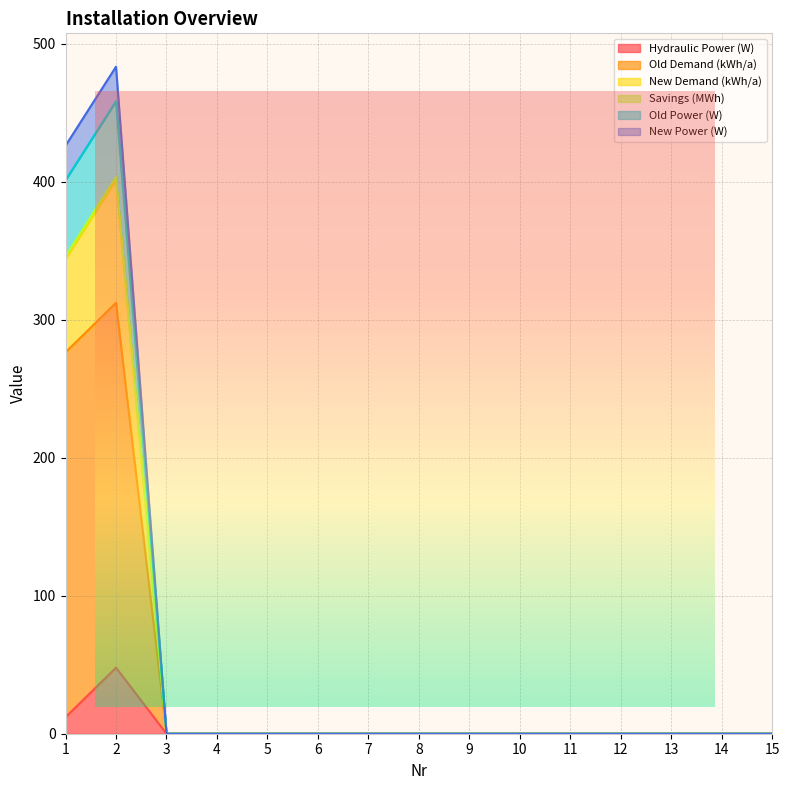

Does the chart display data point markers on the line(s)?

No